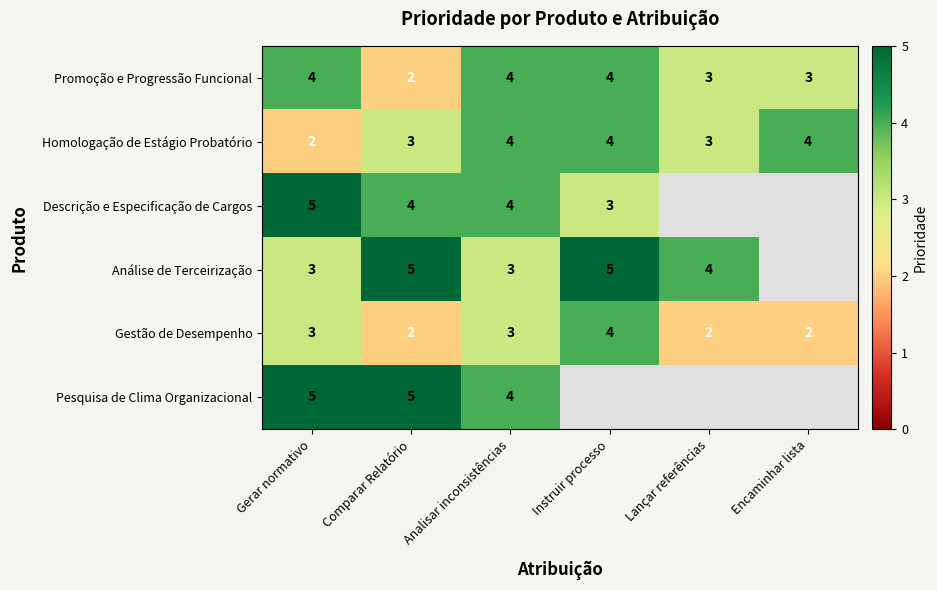

The Análise de Terceirização series shows 3 at Analisar inconsistências. True or false?

True